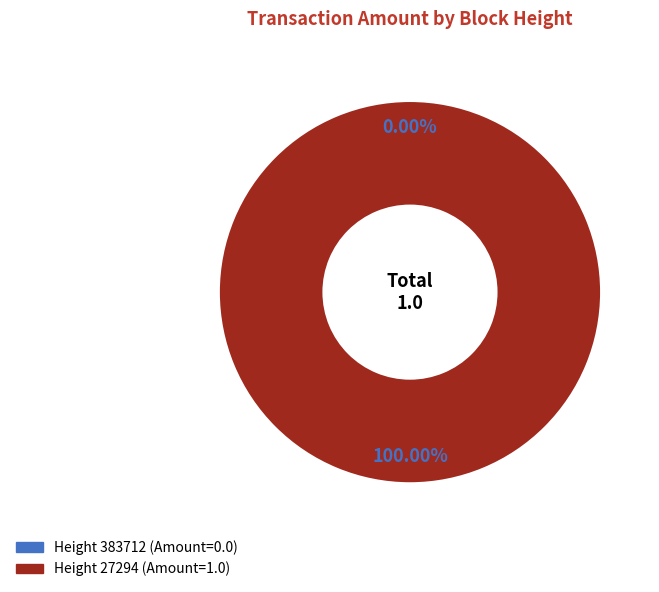

Combined, do 27294 and 383712 account for over 50%?

Yes